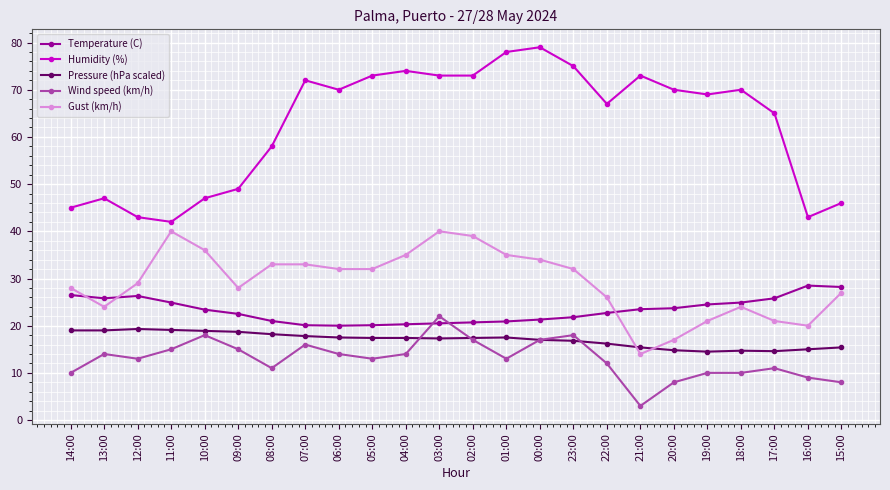

Between 00:00 and 17:00, which series saw the biggest shift?

Humidity (%)